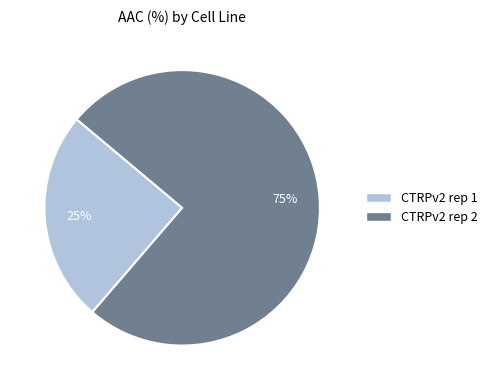

Is it true that CTRPv2 rep 1 is 25% of the pie?

True